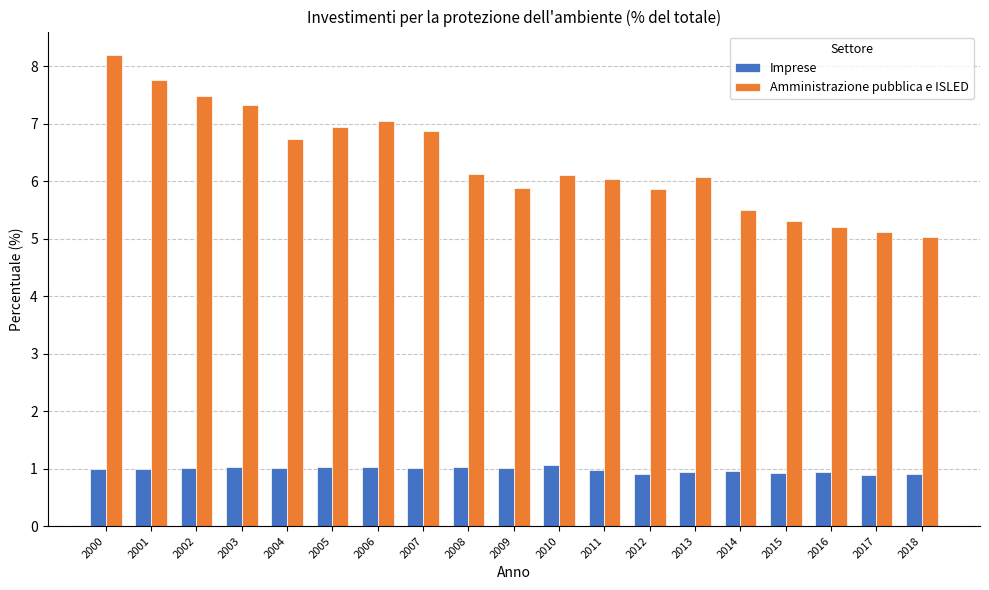

What is the value of the Imprese bar at the 14th from the left?

0.9